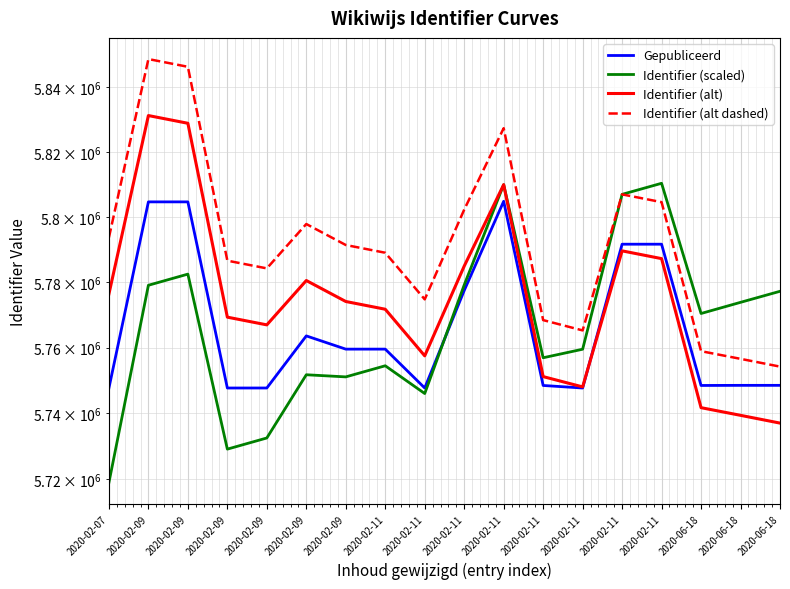

Rank the series by their maximum value, from highest to lowest.

Identifier (alt dashed), Identifier (alt), Identifier (scaled), Gepubliceerd